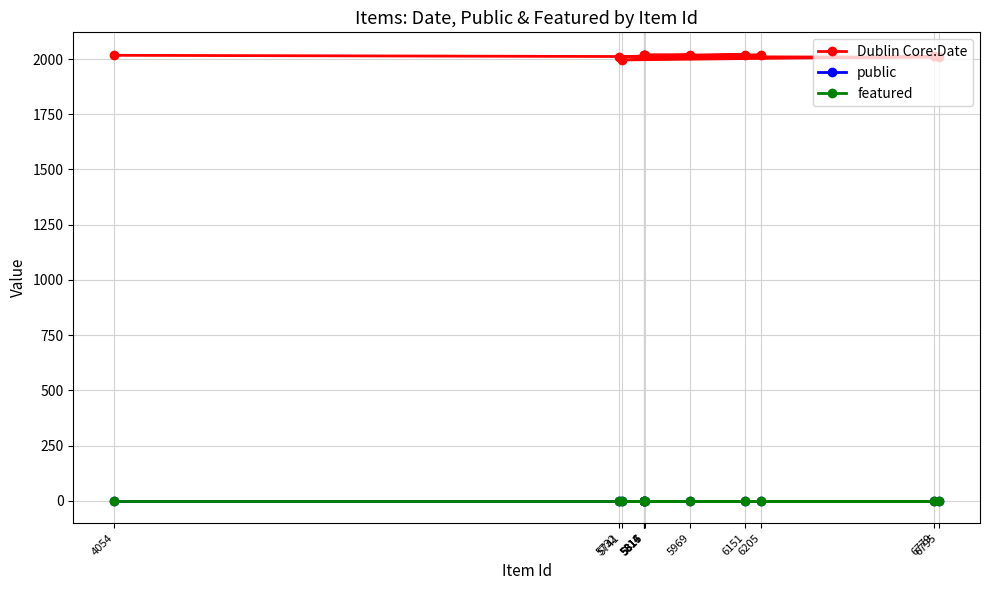

Which series has the widest spread of values?

Dublin Core:Date